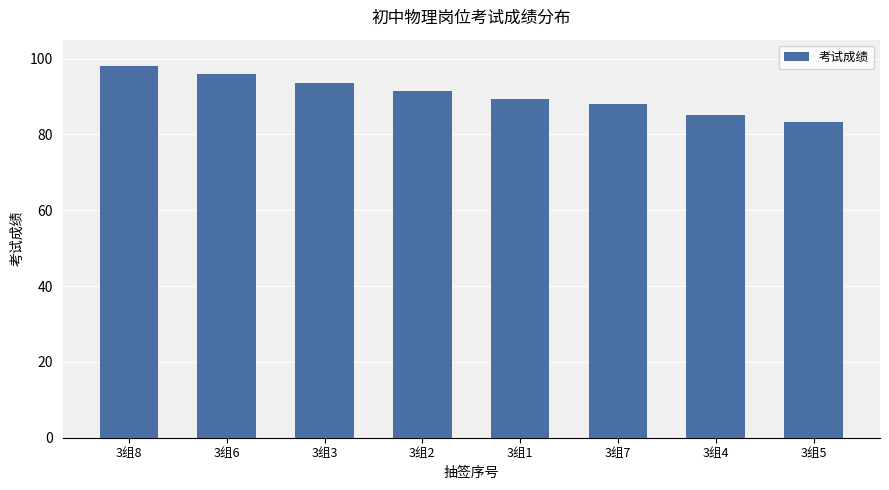

What value does the data have at 3组8?

98.0